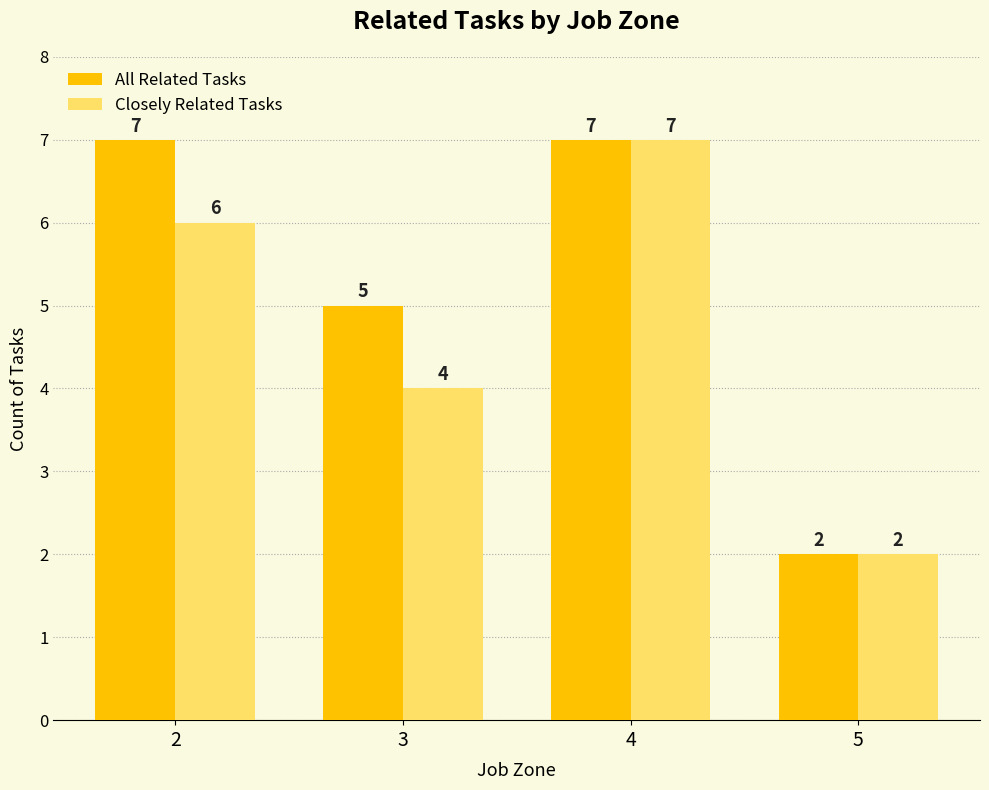

Which category has the lowest value in the All Related Tasks series?

5